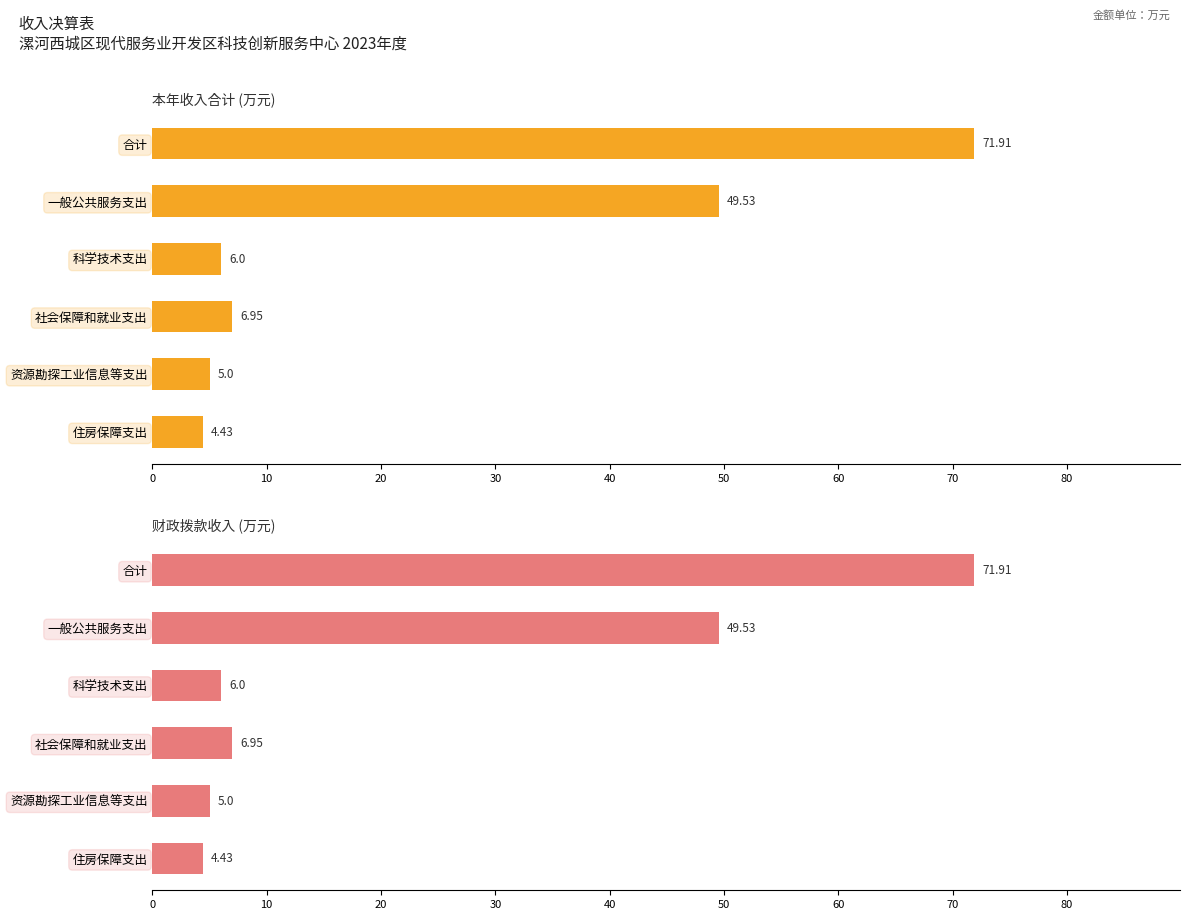

Is the value of 本年收入合计 at 科学技术支出 greater than the value of 财政拨款收入 at 合计?

No